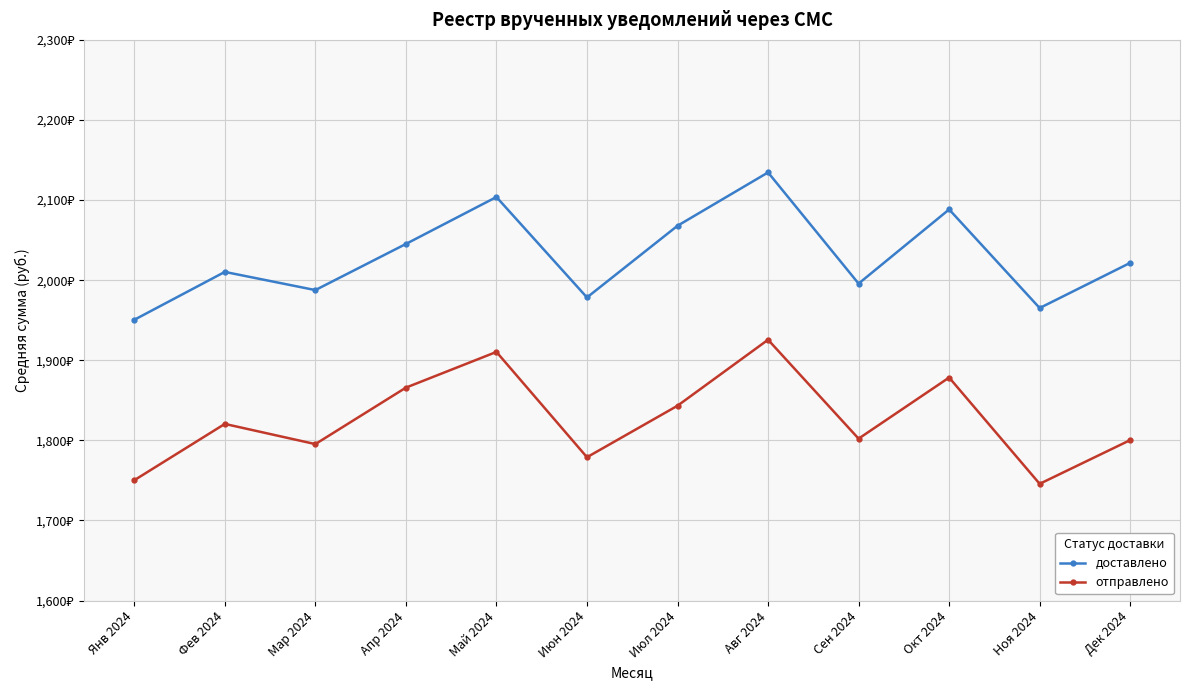

What are all the series names shown in the legend?

доставлено, отправлено